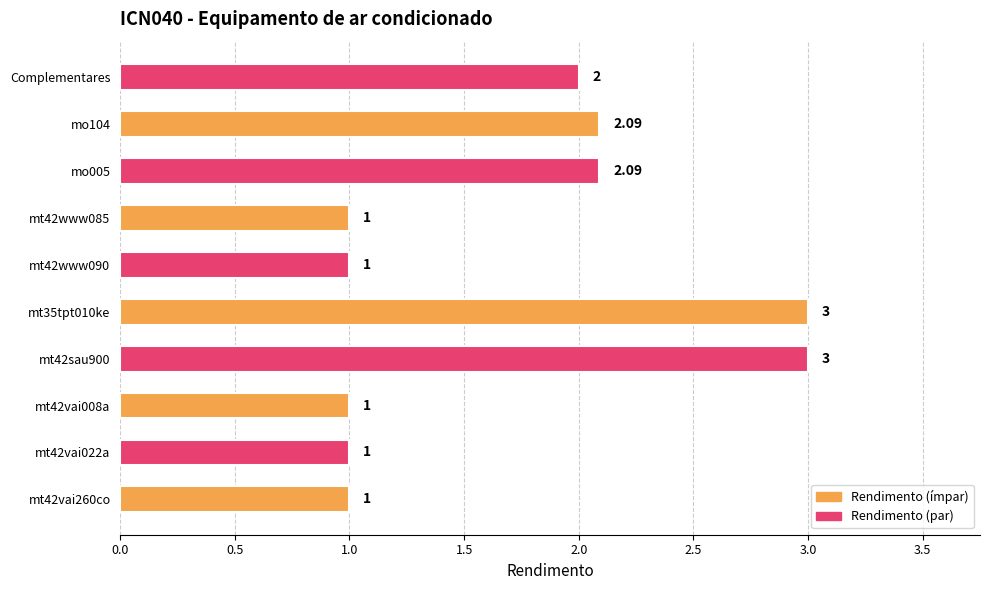

What is the change in value from mt42vai022a to mt35tpt010ke?

+2.0